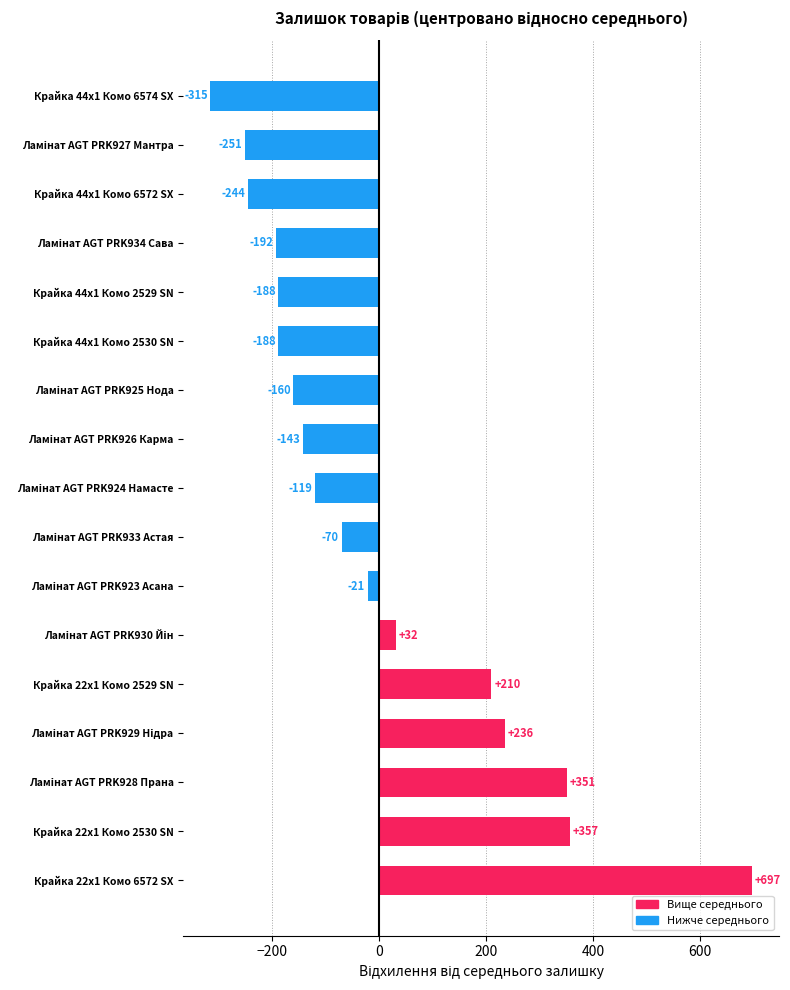

What is the difference between the maximum and second lowest values?

948.0